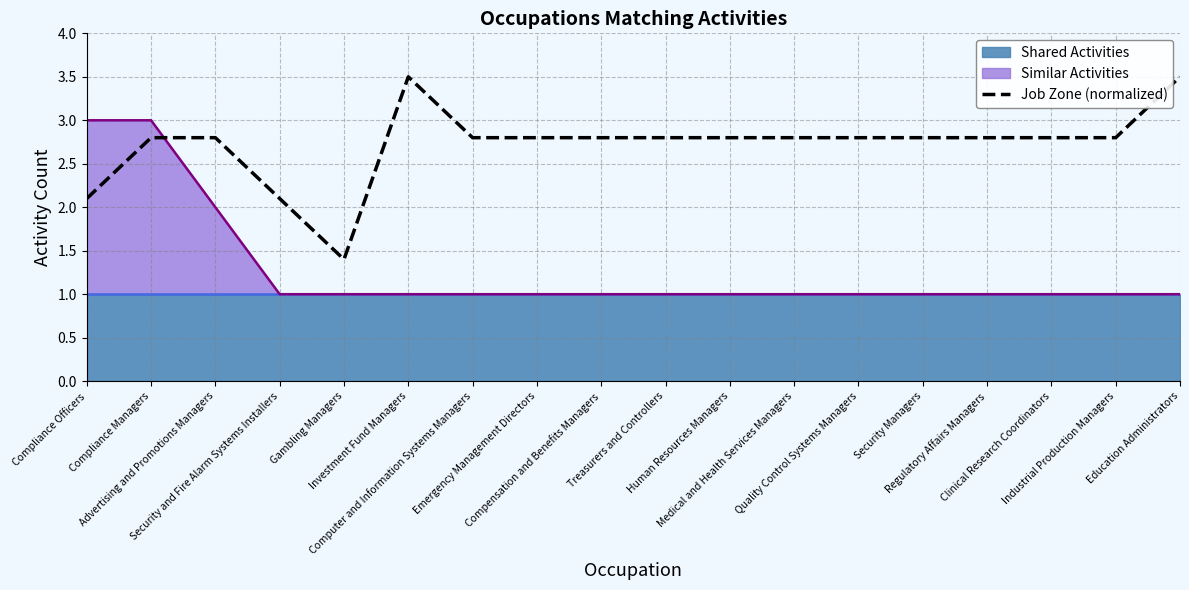

What is the sum of all values?

49.0